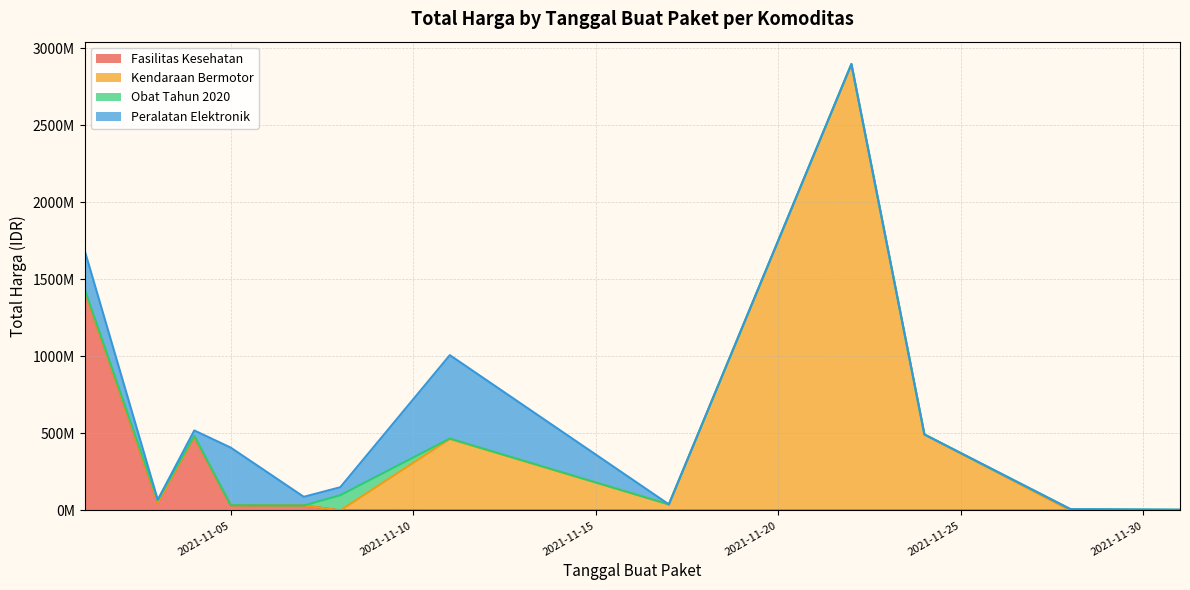

What is the difference between the maximum and minimum values in the Fasilitas Kesehatan series?

1425867900